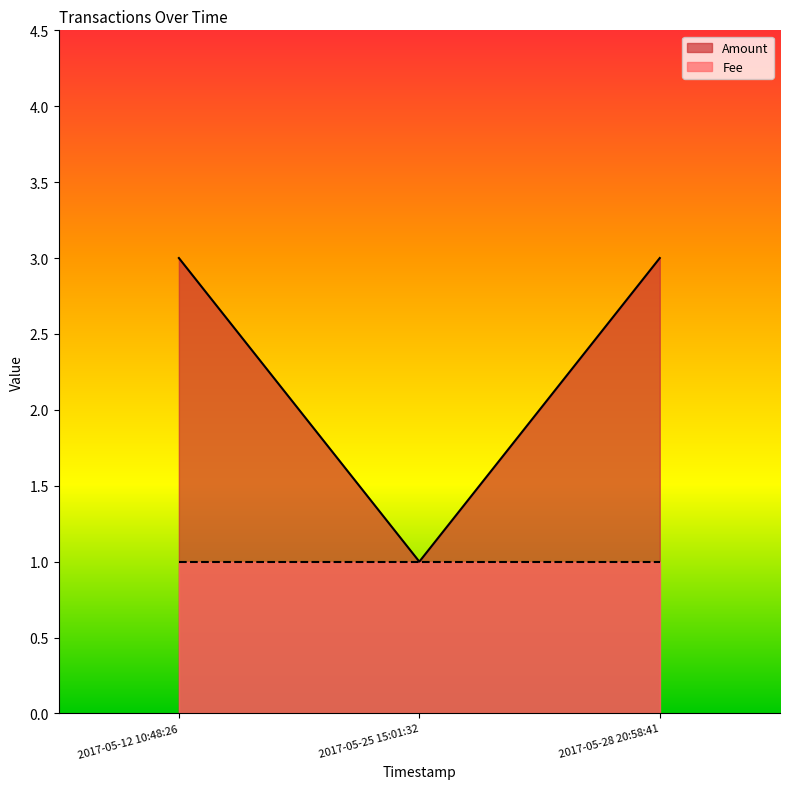

What is the difference between the maximum and minimum values?

2